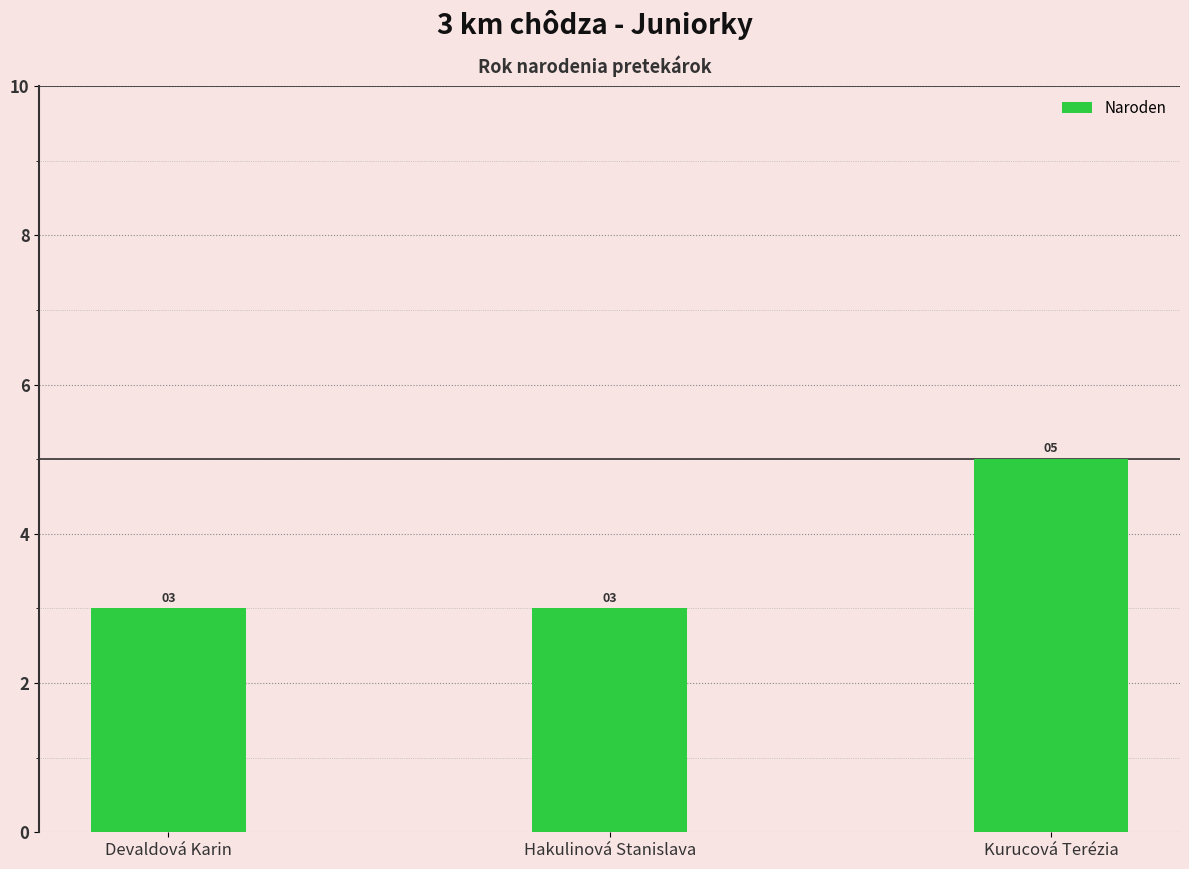

Between Hakulinová Stanislava and Kurucová Terézia, which is larger?

Kurucová Terézia